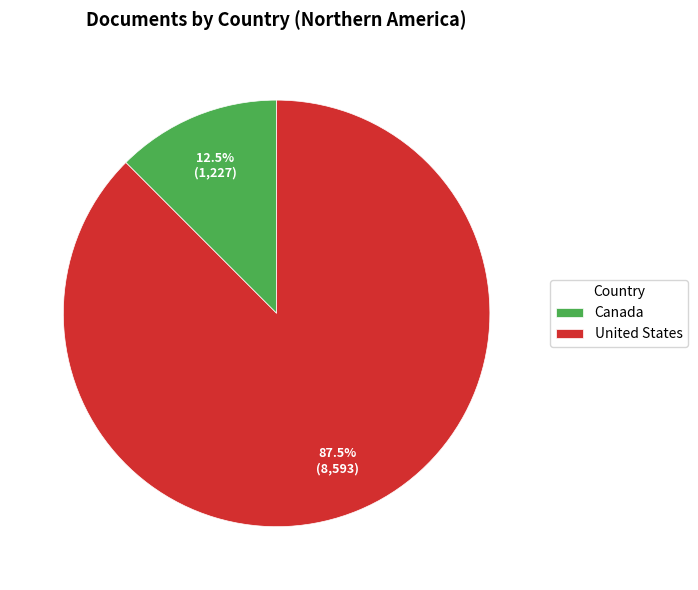

Which slice is the smallest?

Canada